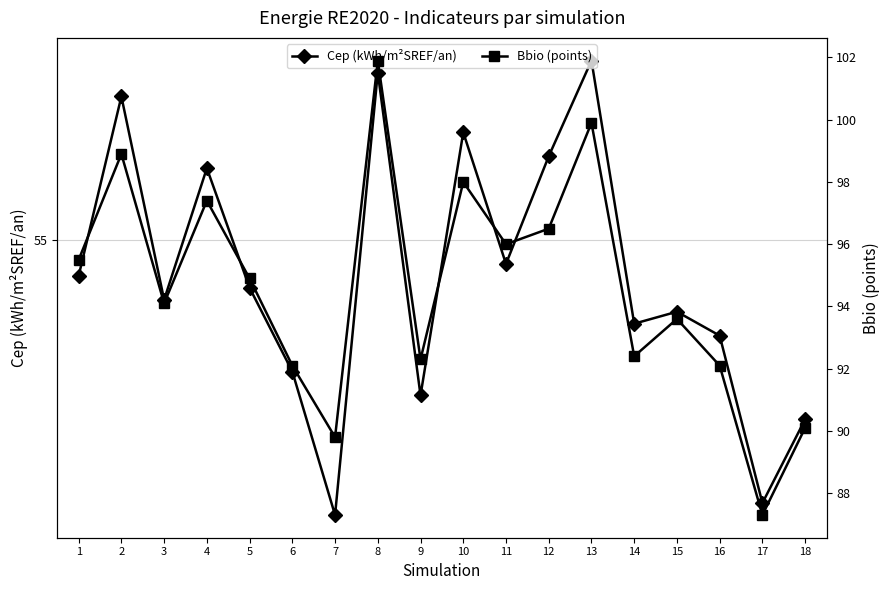

What is the difference between the maximum and minimum values in the Cep (kWh/m²SREF/an) series?

3.8